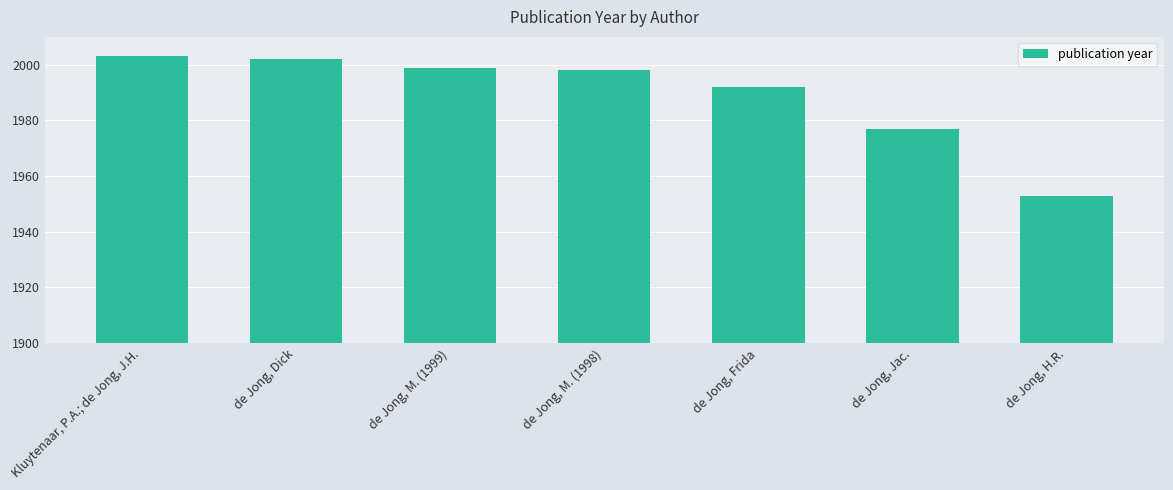

List the labels in order of value, smallest first.

de Jong, H.R., de Jong, Jac., de Jong, Frida, de Jong, M. (1998), de Jong, M. (1999), de Jong, Dick, Kluytenaar, P.A.; de Jong, J.H.